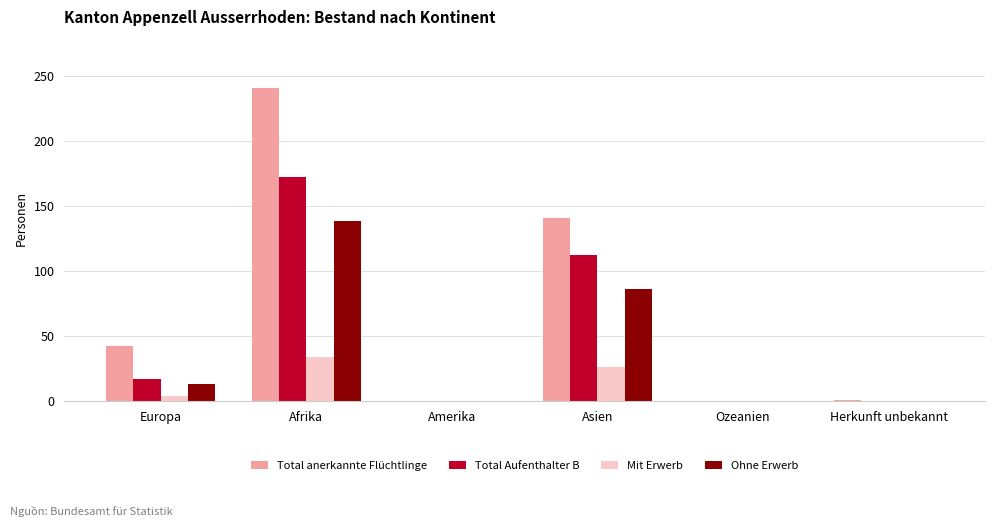

Which series has the largest total across all categories?

Total anerkannte Flüchtlinge